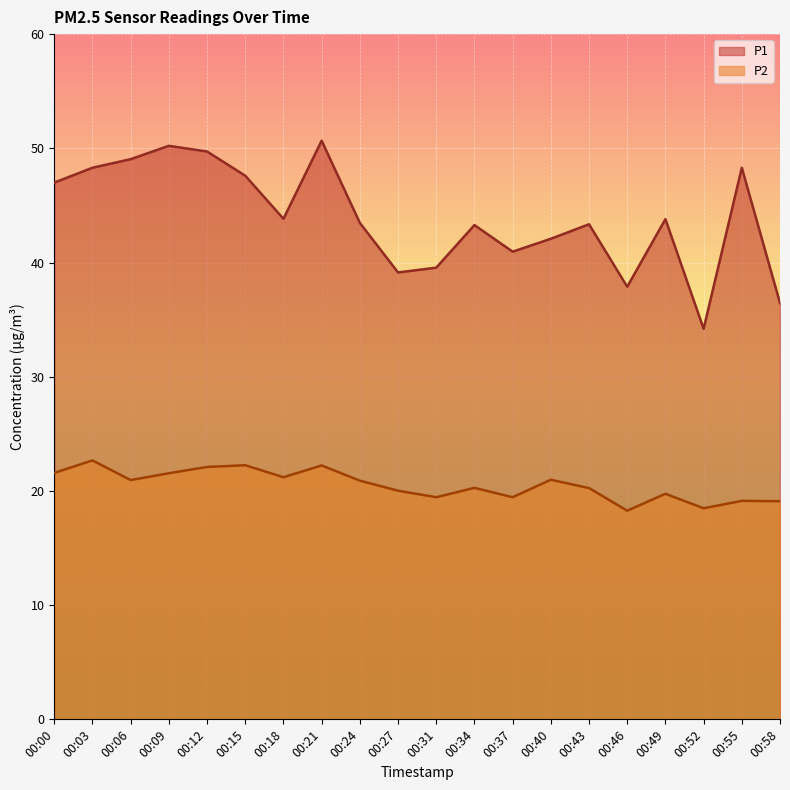

The value of P1 at 00:06 is 49.0. True or false?

True